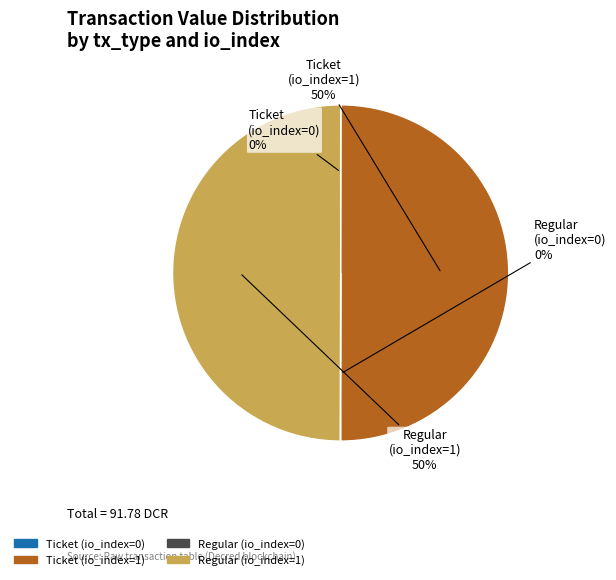

Is it true that Ticket (io_index=1) is 50% of the pie?

True